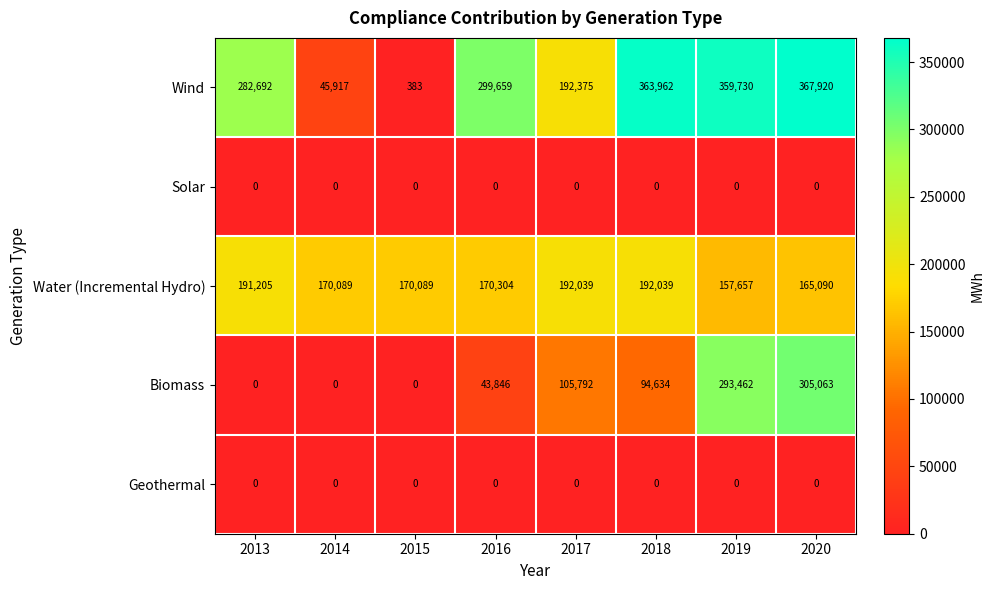

What is the spread (max minus min) of values at 2016?

299659